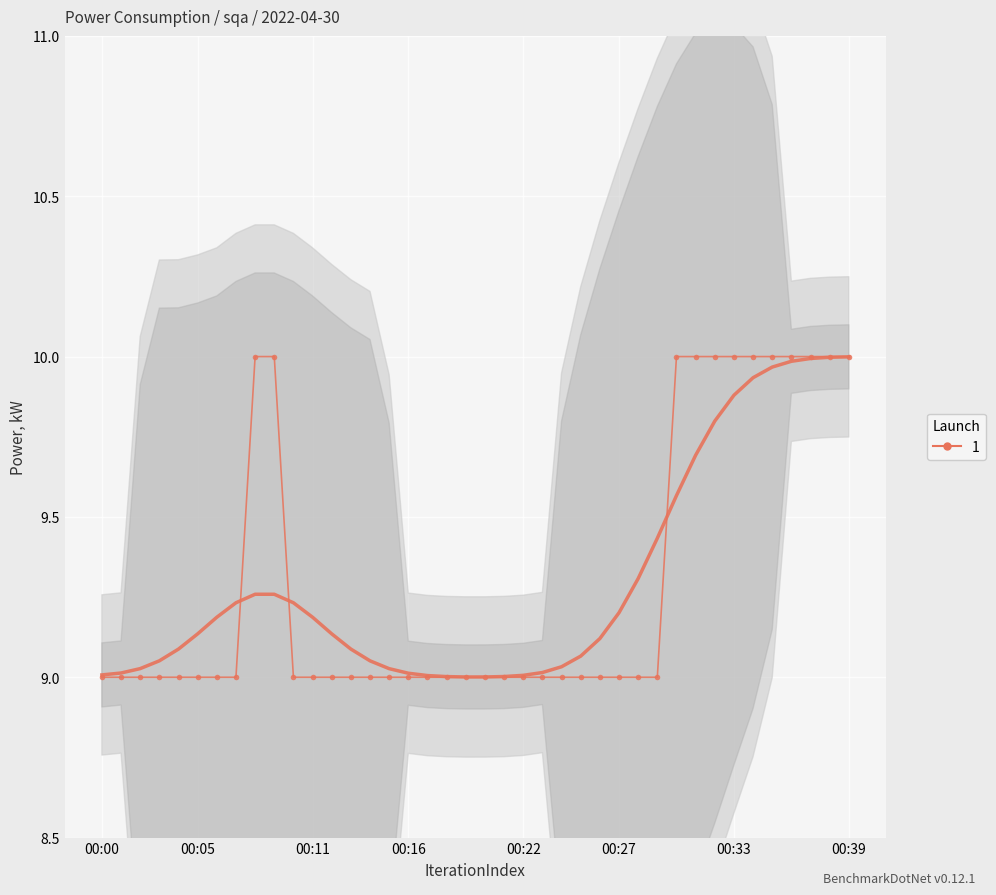

Rank the categories by value from highest to lowest.

00:08, 00:09, 00:30, 00:31, 00:32, 00:33, 00:34, 00:35, 00:36, 00:37, 00:38, 00:39, 00:00, 00:01, 00:02, 00:03, 00:04, 00:05, 00:06, 00:07, 00:10, 00:11, 00:12, 00:13, 00:14, 00:15, 00:16, 00:17, 00:18, 00:19, 00:20, 00:21, 00:22, 00:23, 00:24, 00:25, 00:26, 00:27, 00:28, 00:29